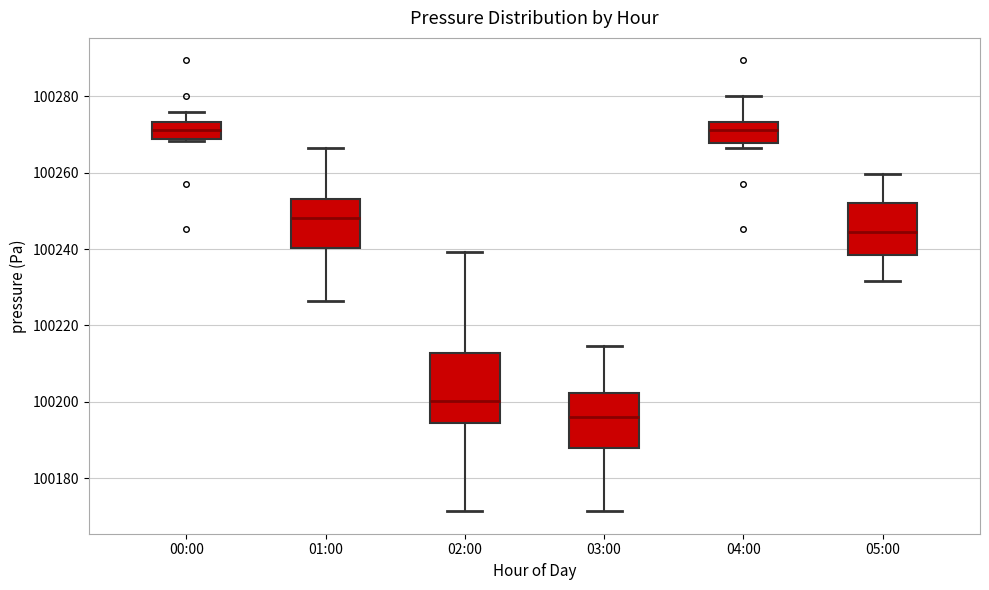

Which box is the tallest, from its lower edge to its upper edge?

02:00